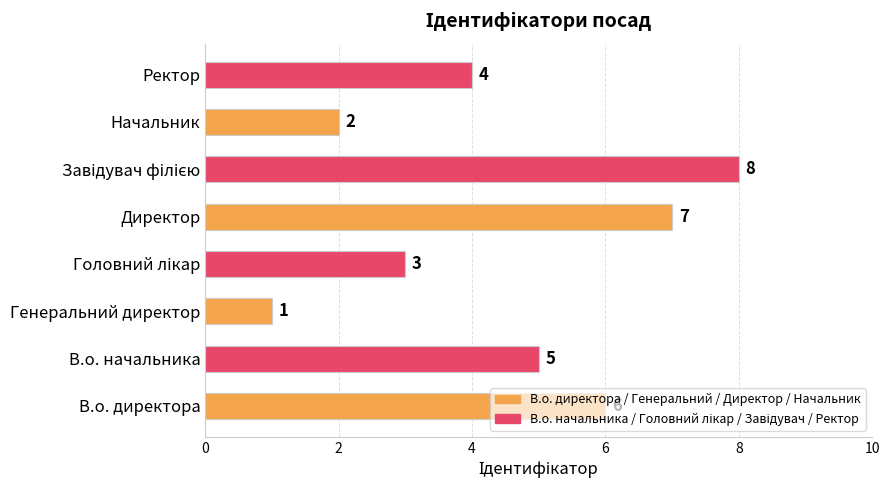

What is the greatest value displayed?

8